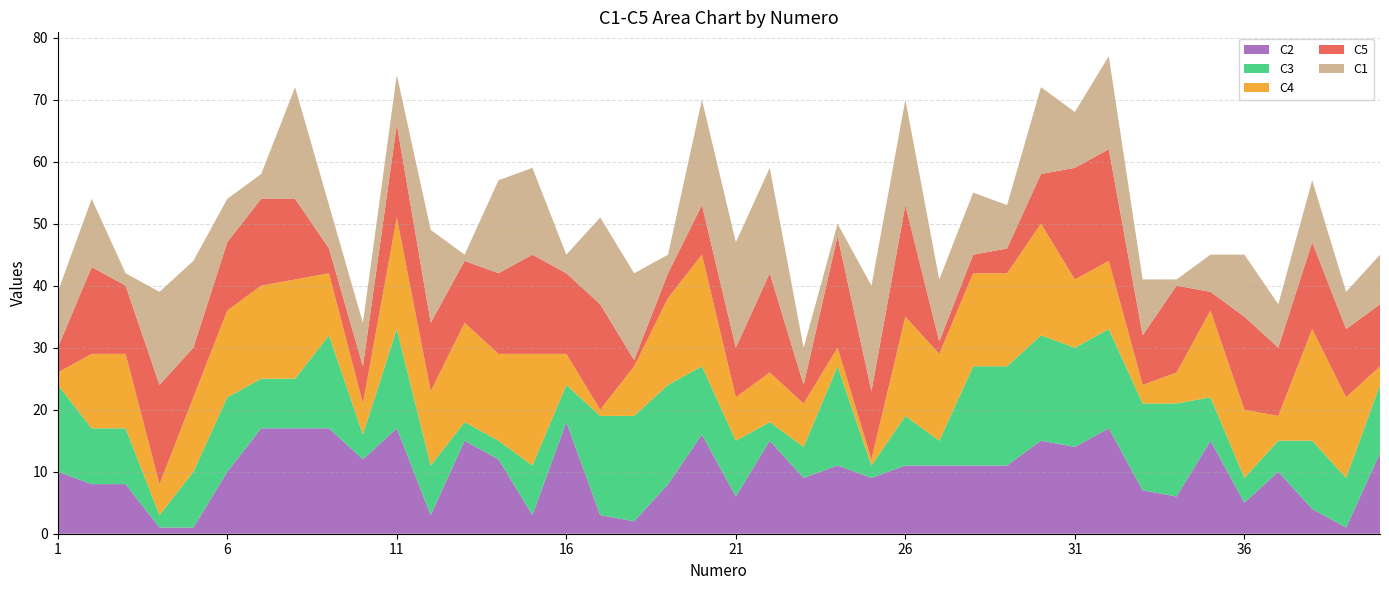

Reading right to left, transcribe all the data shown in this chart.

C2: 13	1	4	10	5	15	6	7	17	14	15	11	11	11	11	9	11	9	15	6	16	8	2	3	18	3	12	15	3	17	12	17	17	17	10	1	1	8	8	10
C3: 11	8	11	5	4	7	15	14	16	16	17	16	16	4	8	2	16	5	3	9	11	16	17	16	6	8	3	3	8	16	4	15	8	8	12	9	2	9	9	14
C4: 3	13	18	4	11	14	5	3	11	11	18	15	15	14	16	1	3	7	8	7	18	14	8	1	5	18	14	16	12	18	5	10	16	15	14	12	5	12	12	2
C5: 10	11	14	11	15	3	14	8	18	18	8	4	3	2	18	11	18	3	16	8	8	4	1	17	13	16	13	10	11	15	6	4	13	14	11	8	16	11	14	4
C1: 8	6	10	7	10	6	1	9	15	9	14	7	10	10	17	17	2	6	17	17	17	3	14	14	3	14	15	1	15	8	7	7	18	4	7	14	15	2	11	9